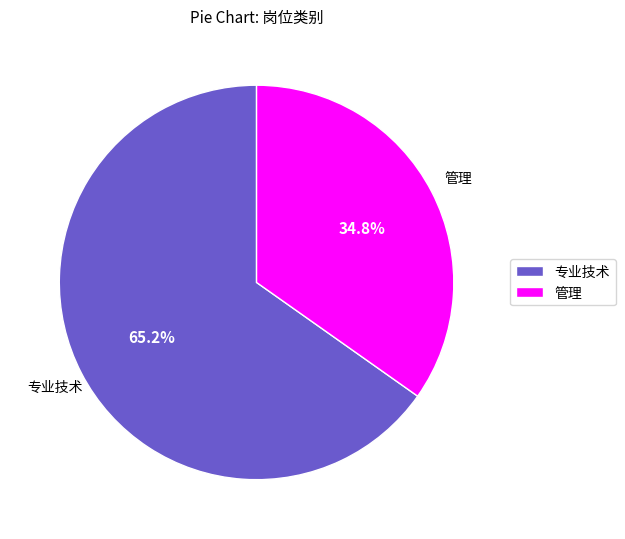

To the nearest percent, what is the difference between the 管理 and 专业技术 slice percentages?

30%